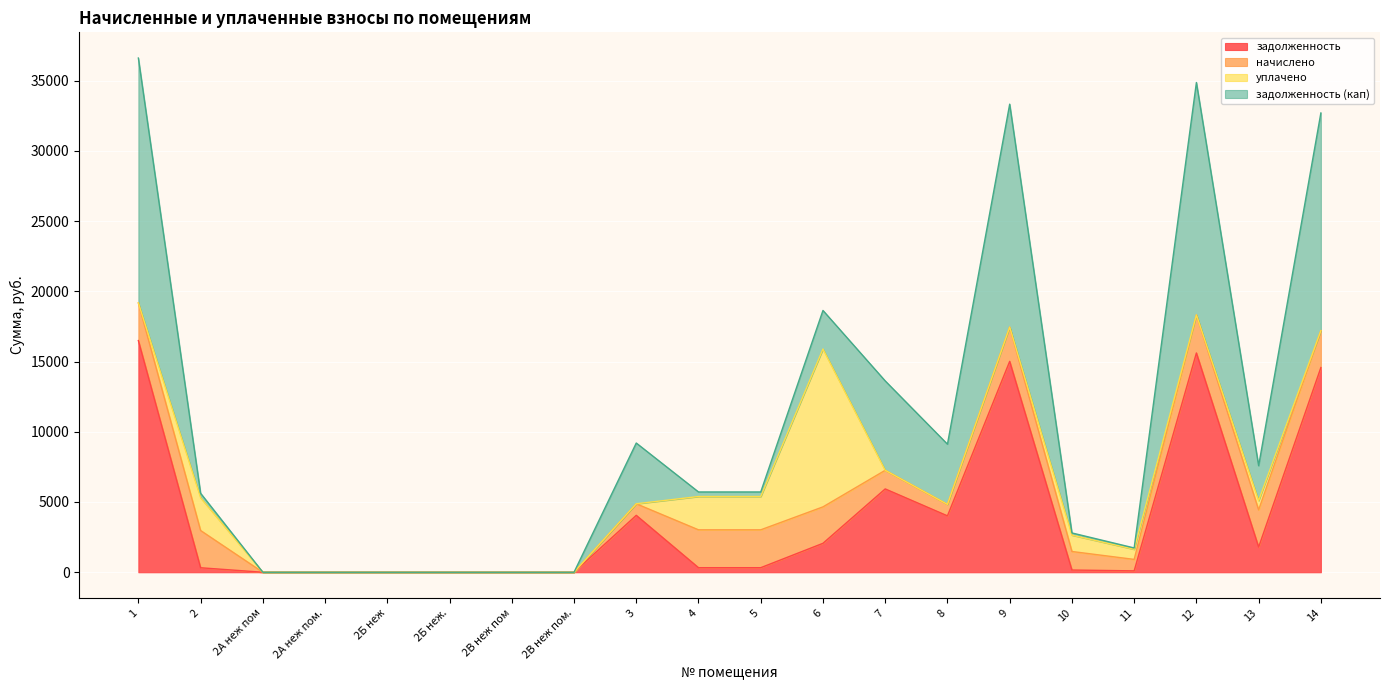

What is the average value of the задолженность series?

4037.7